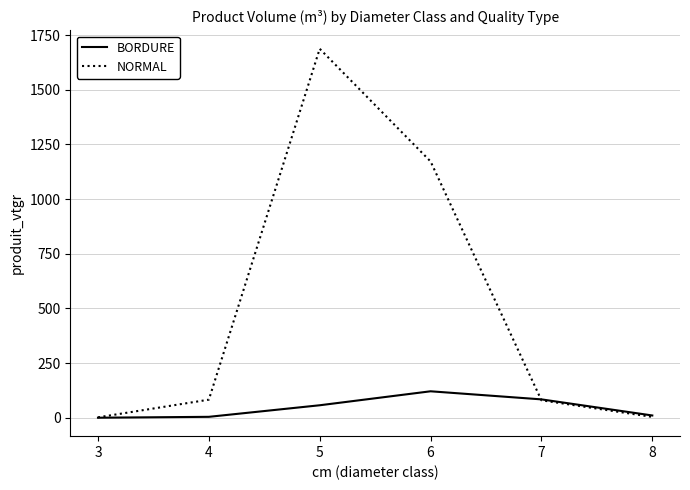

In BORDURE, how many points are higher than both neighbors (excluding endpoints)?

1